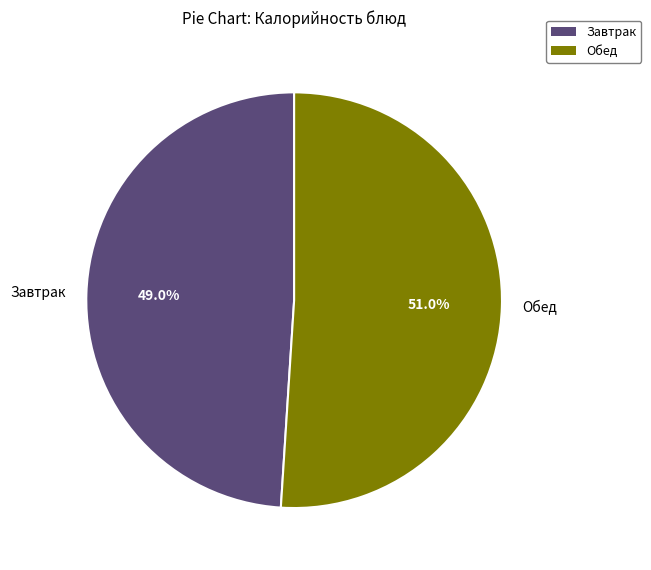

Which has a higher value, Обед or Завтрак?

Обед